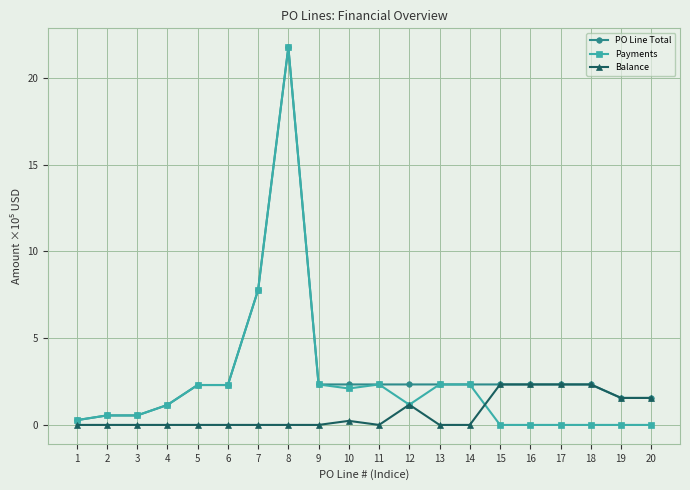

Which series has the largest total across all categories?

PO Line Total